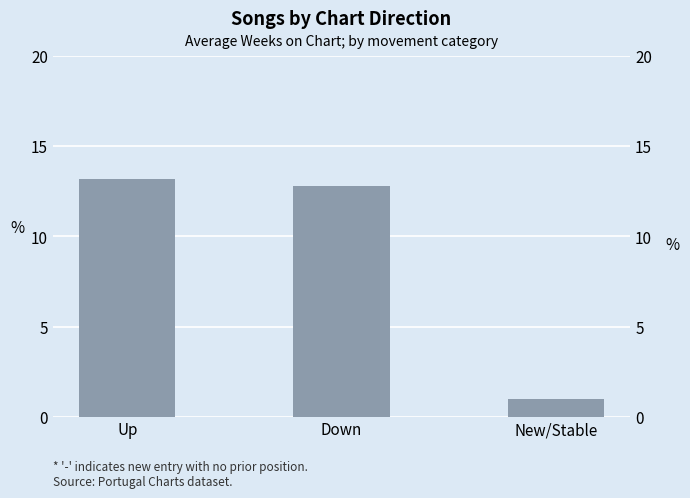

What is the value of the 2nd bar from the left?

12.8